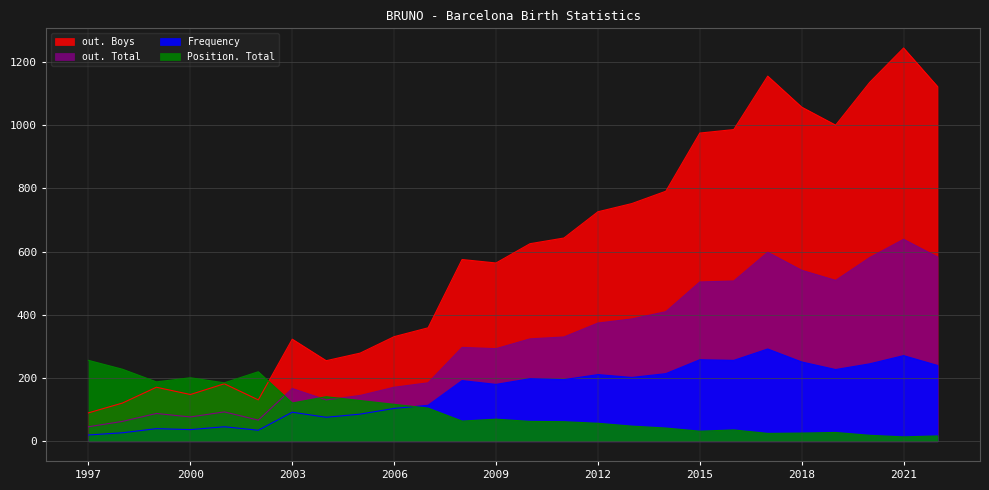

Which has a higher value, 2007 or 2022?

2022